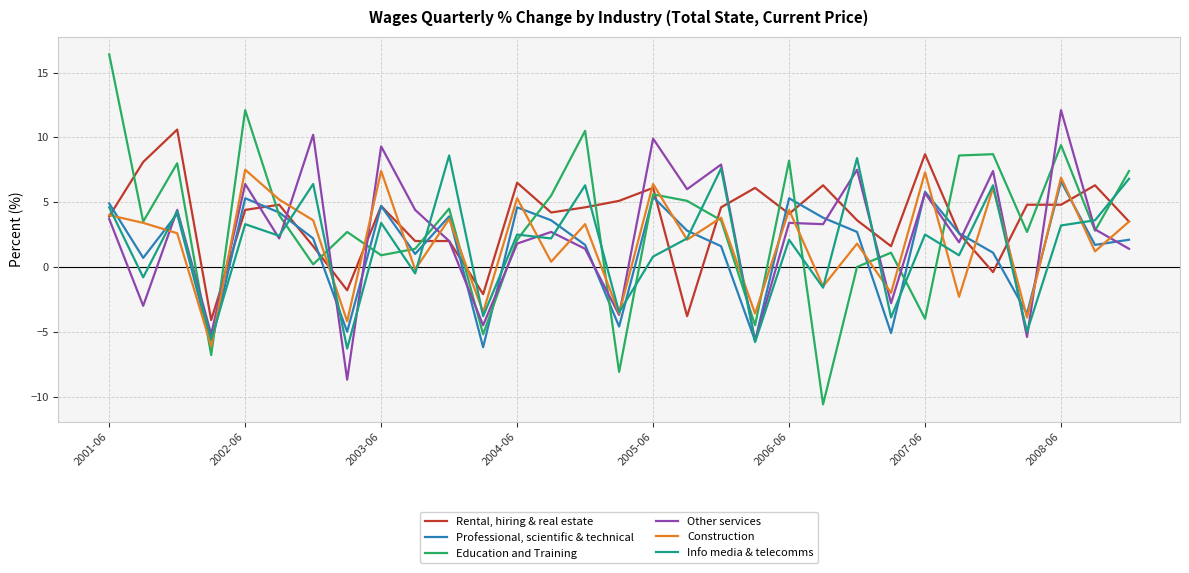

Which series has the largest range (max minus min)?

Education and Training